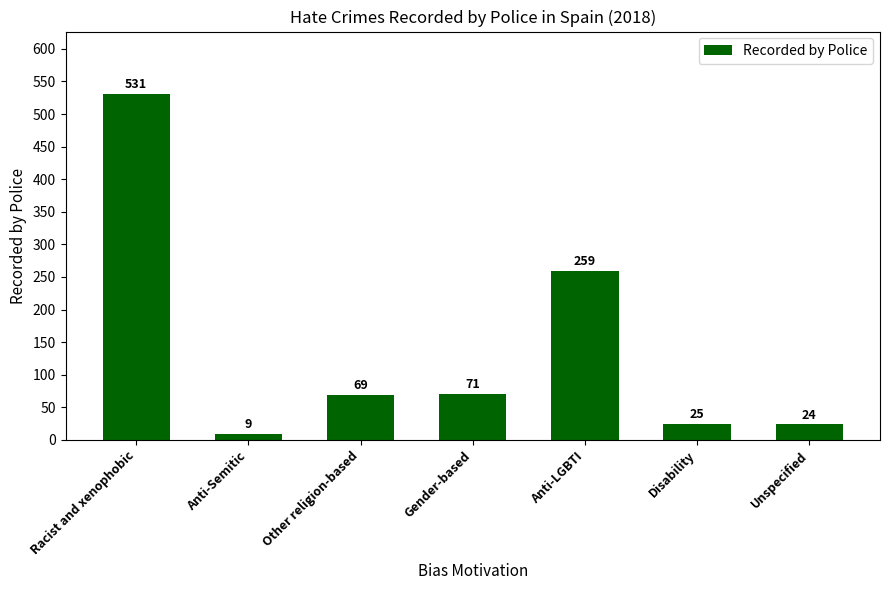

How many bars are there in total?

7